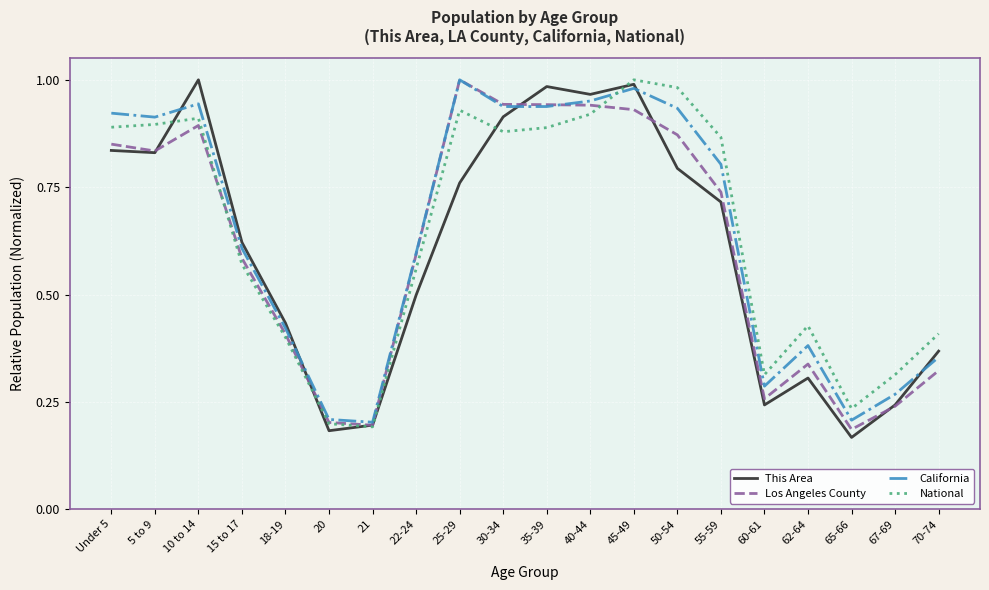

True or false: National and This Area intersect in this chart.

True